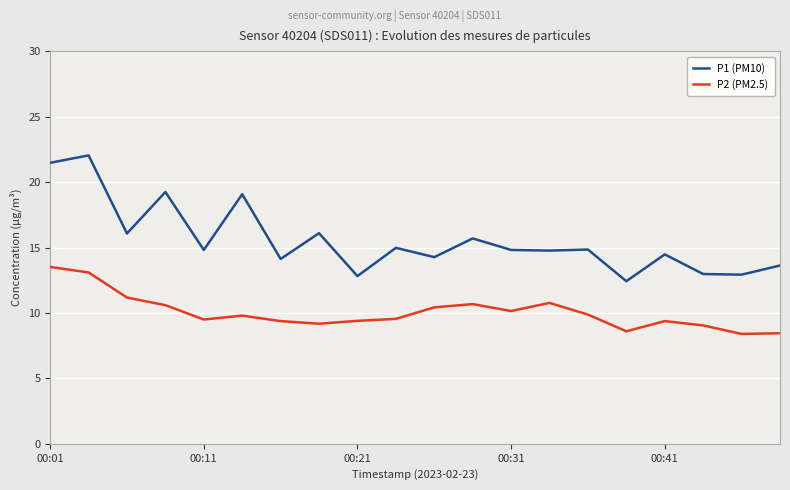

Rank the series by their average value, from highest to lowest.

P1 (PM10), P2 (PM2.5)